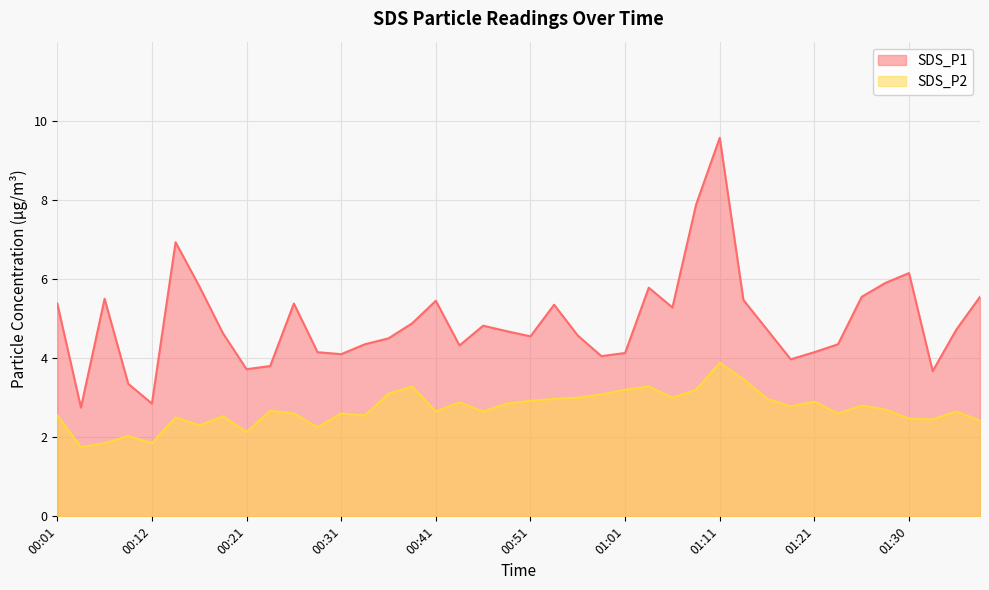

The value of SDS_P1 at 01:35 is 1.8. True or false?

False